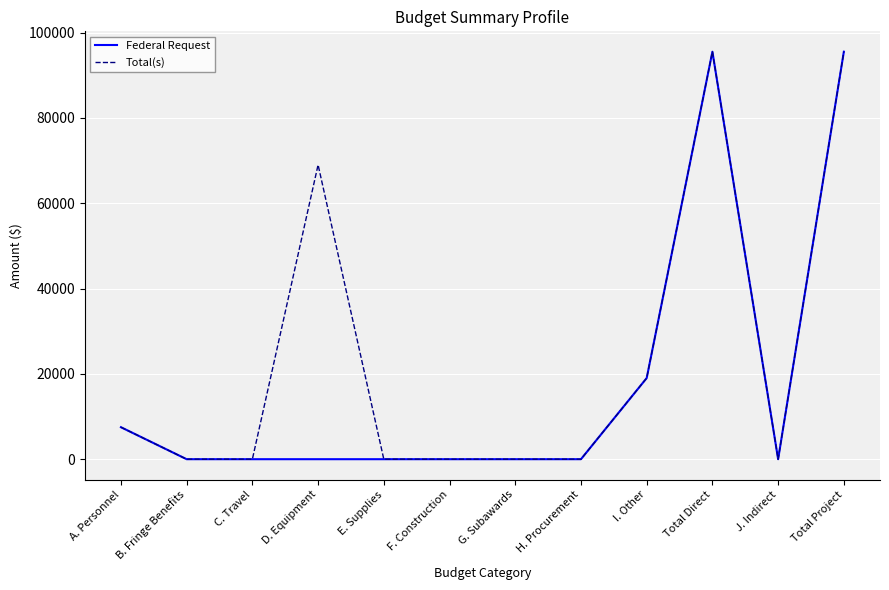

The value of Federal Request at F. Construction is -41281. True or false?

False